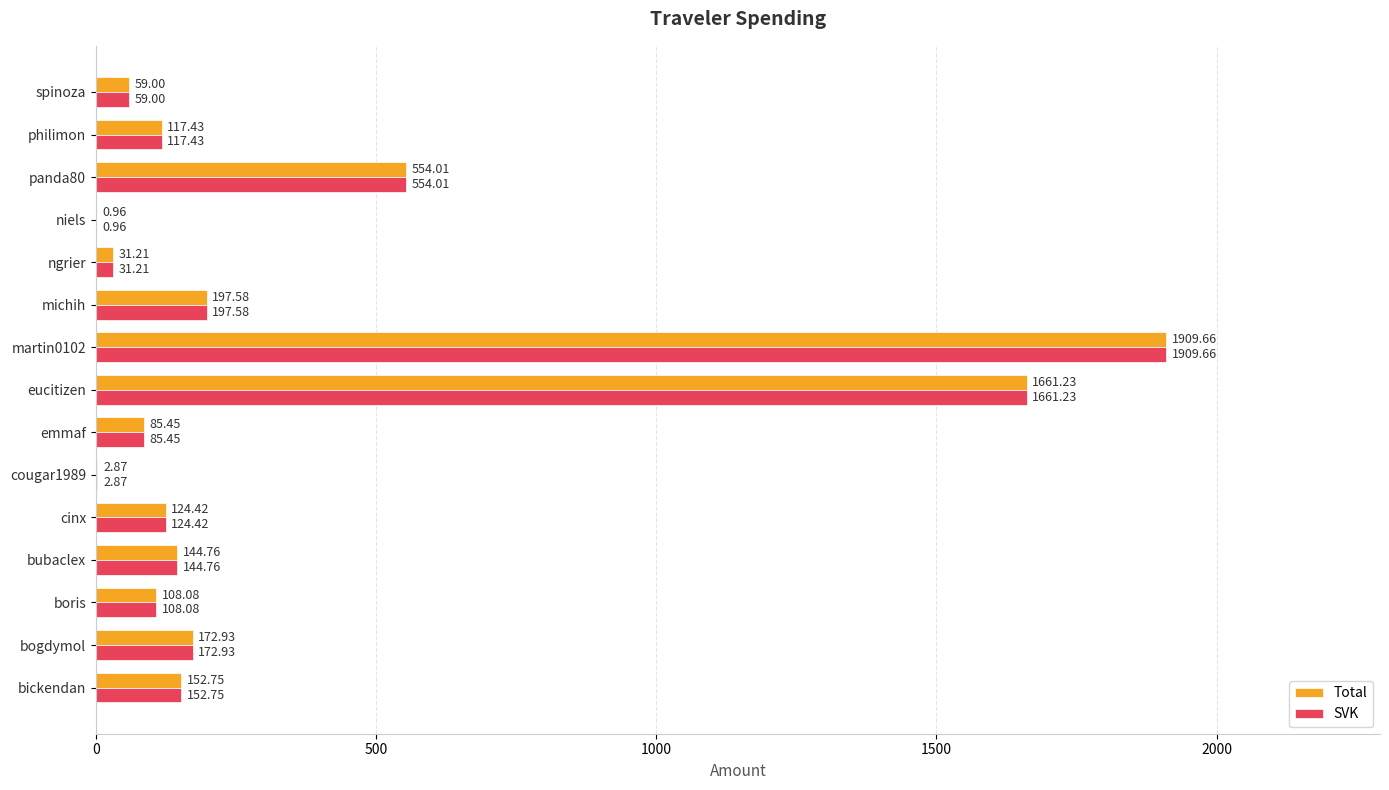

What is the sum of all SVK values?

5322.3